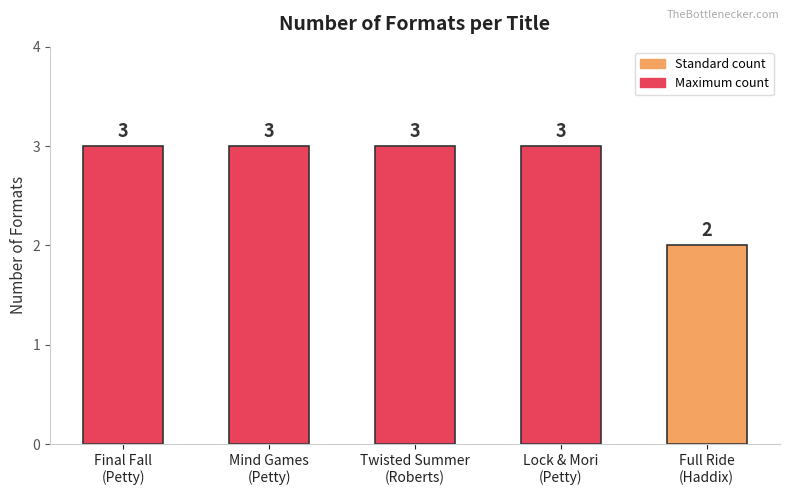

The value at Twisted Summer
(Roberts) is 3. True or false?

True